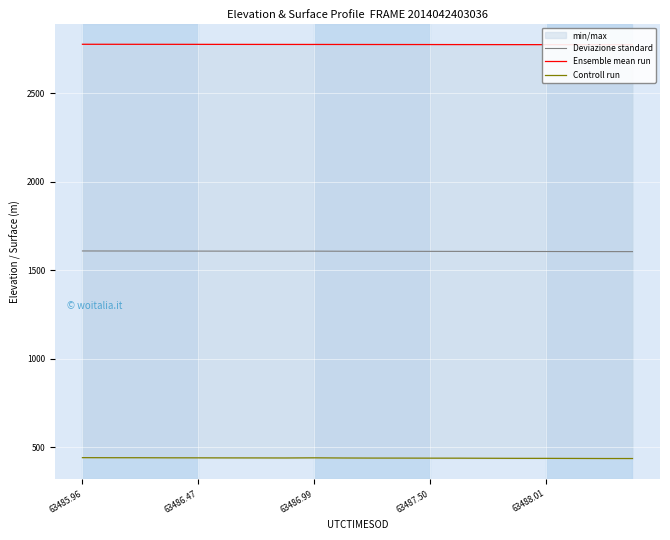

Rank the series by their maximum value, from highest to lowest.

Ensemble mean run, Deviazione standard, Controll run